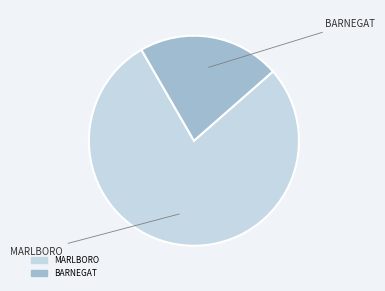

Is there a majority slice in this chart?

Yes